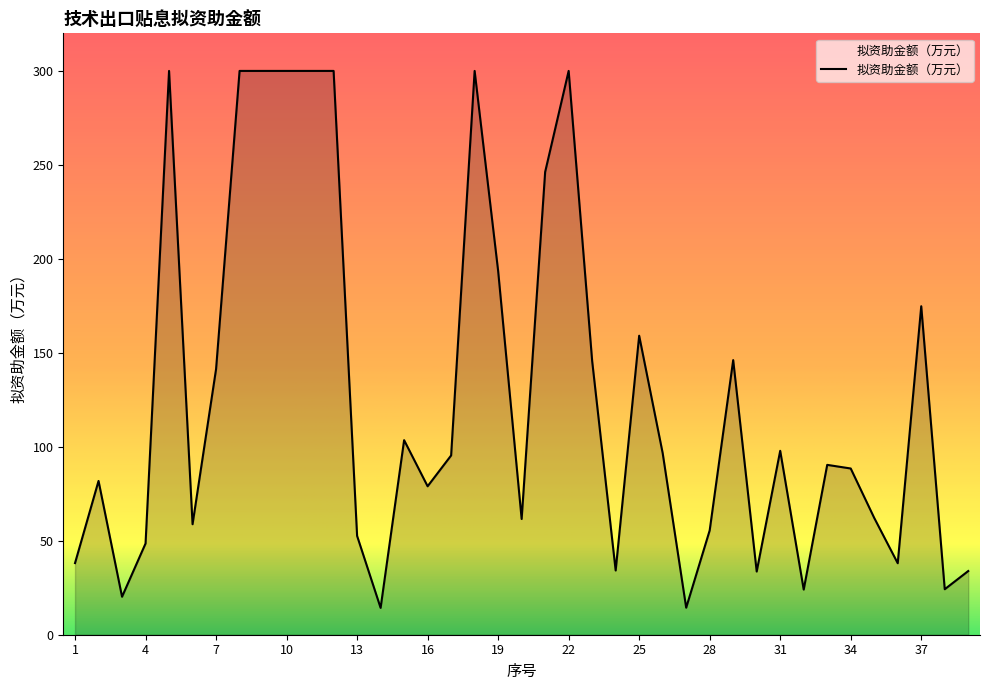

What is the difference between the maximum and minimum values?

285.7